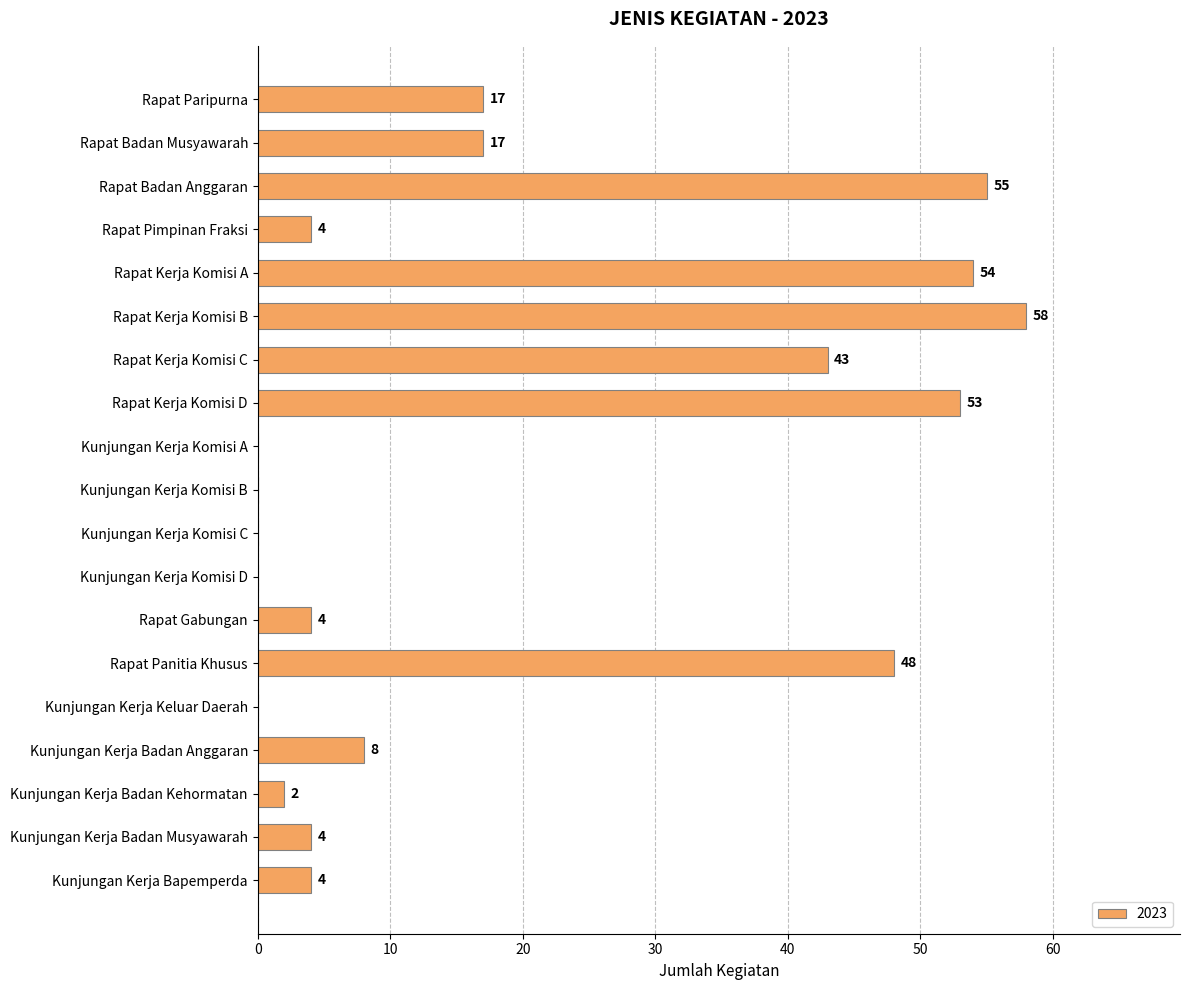

True or false: the data shows 0 at Kunjungan Kerja Komisi A.

True